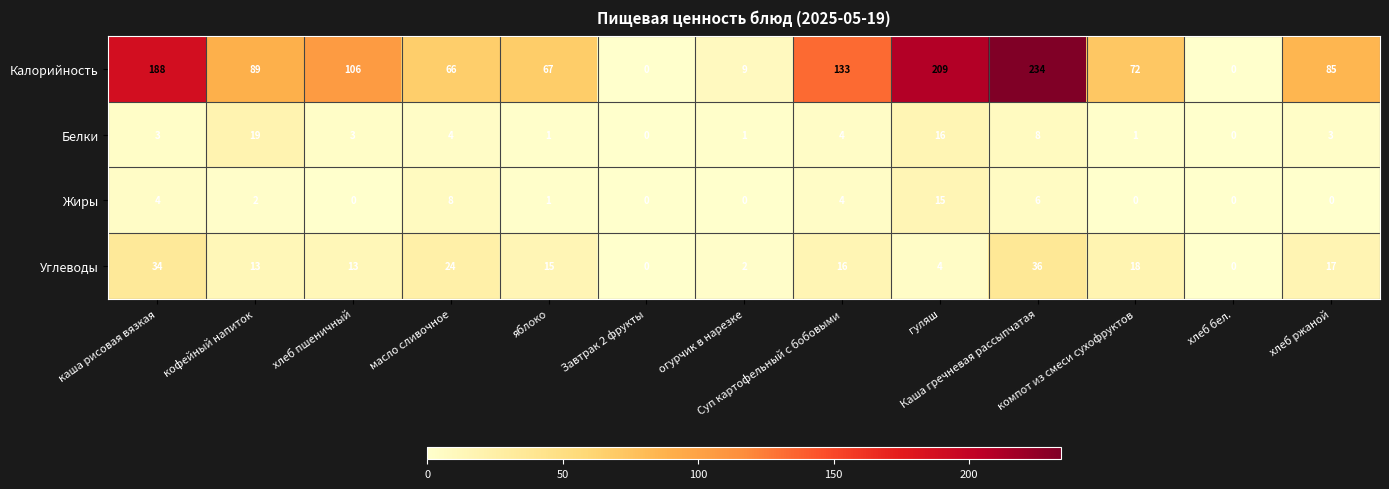

Rank the series by their maximum value, from lowest to highest.

Жиры, Белки, Углеводы, Калорийность